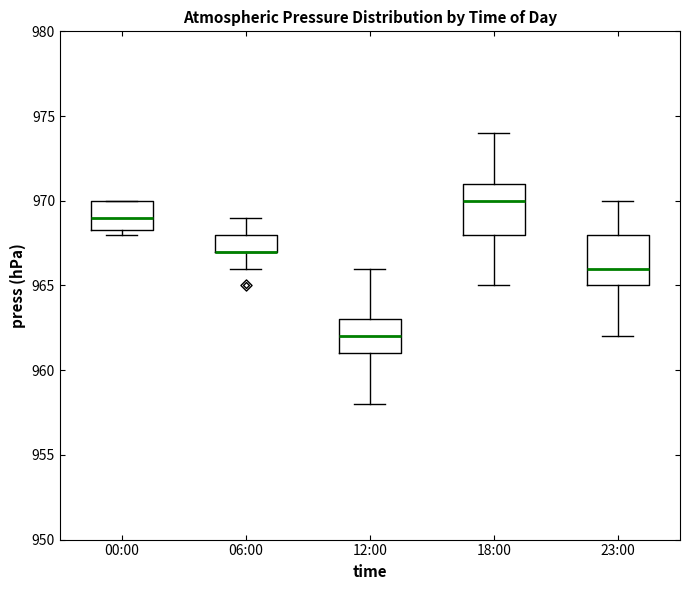

Reading left to right, read every box against the y-axis: the position of its median line, the range the box covers, and the ends of its whiskers. The values are not printed on the chart, so give them approximately, as read against the axis.

00:00: median 969.0, box 968.5 to 970.0, whiskers 968.0 to 970.0
06:00: median 967.0 (drawn on the box's lower edge), box 967.0 to 968.0, whiskers 966.0 to 969.0
12:00: median 962.0, box 961.0 to 963.0, whiskers 958.0 to 966.0
18:00: median 970.0, box 968.0 to 971.0, whiskers 965.0 to 974.0
23:00: median 966.0, box 965.0 to 968.0, whiskers 962.0 to 970.0